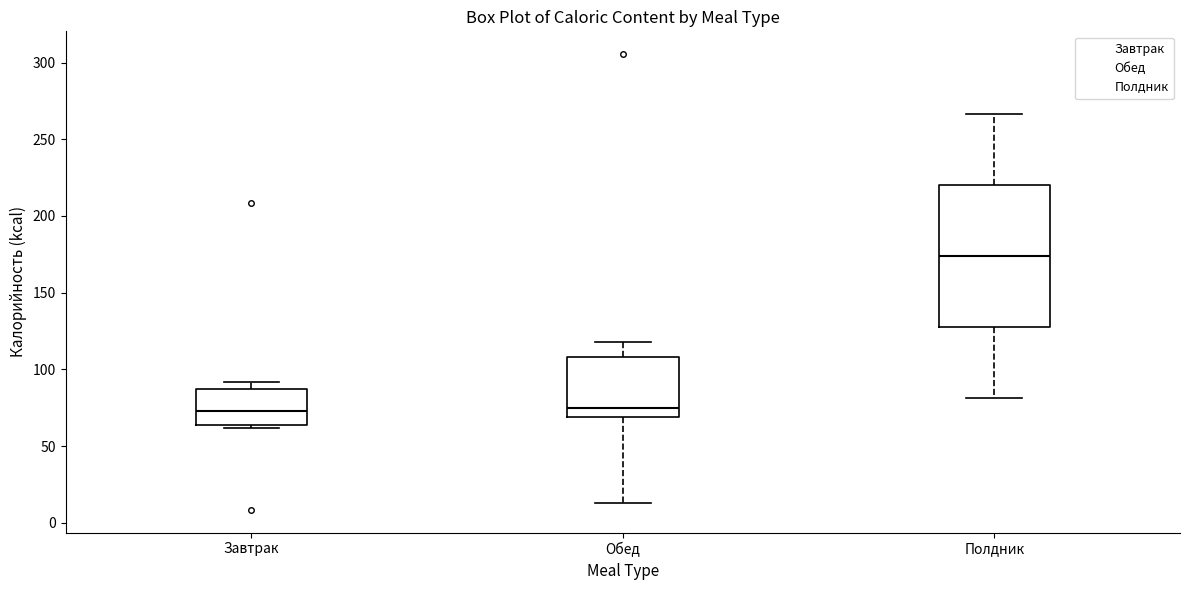

Reading left to right, read every box against the y-axis: the position of its median line, the range the box covers, and the ends of its whiskers. The values are not printed on the chart, so give them approximately, as read against the axis.

Завтрак: median 75, box 65 to 85, whiskers 60 to 90
Обед: median 75, box 70 to 110, whiskers 15 to 120
Полдник: median 175, box 130 to 220, whiskers 80 to 265